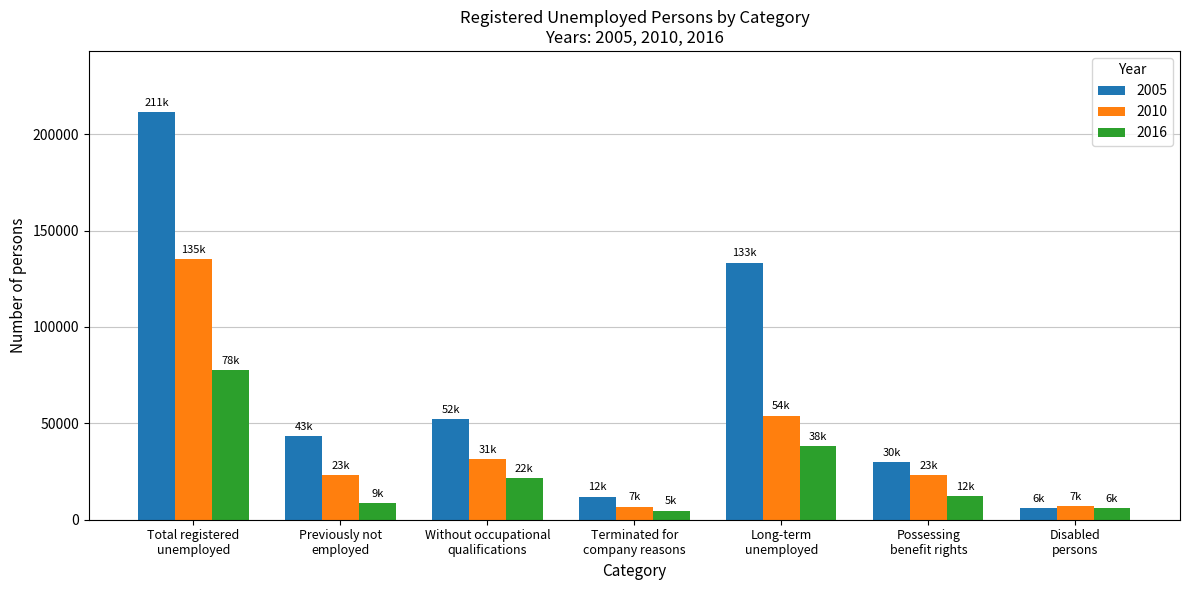

Which series has the largest range (max minus min)?

2005